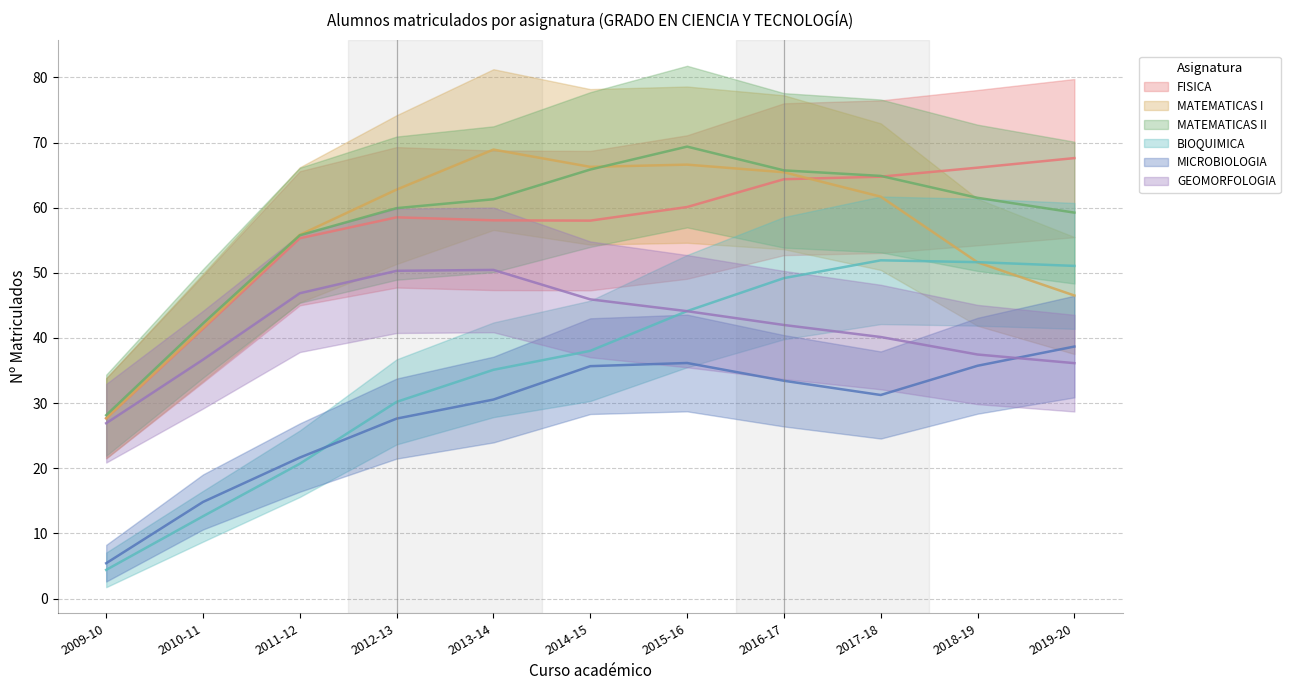

What is the difference between the FISICA values at 2019-20 and 2018-19?

1